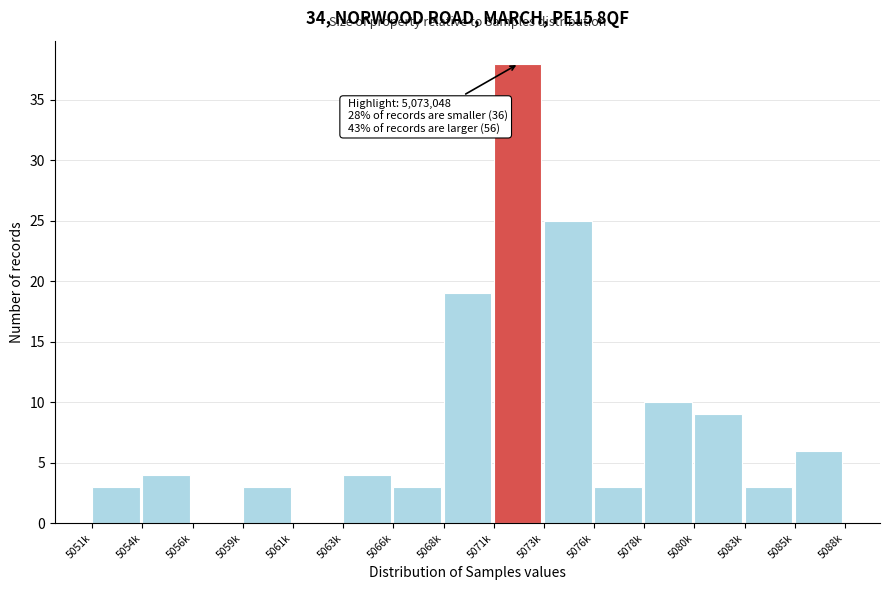

Reading left to right, extract all data points from this chart.

5051k=3	5054k=4	5056k=0	5059k=3	5061k=0	5063k=4	5066k=3	5068k=19	5071k=38	5073k=25	5076k=3	5078k=10	5080k=9	5083k=3	5085k=6